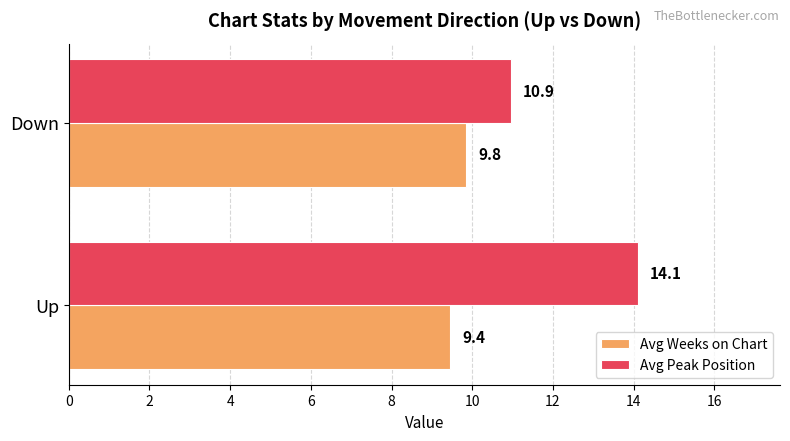

What is the highest value of the Avg Peak Position series?

14.1